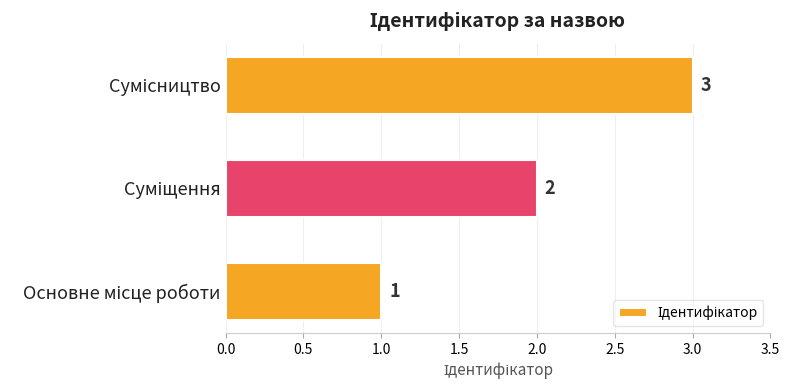

How many data points does each series have?

3